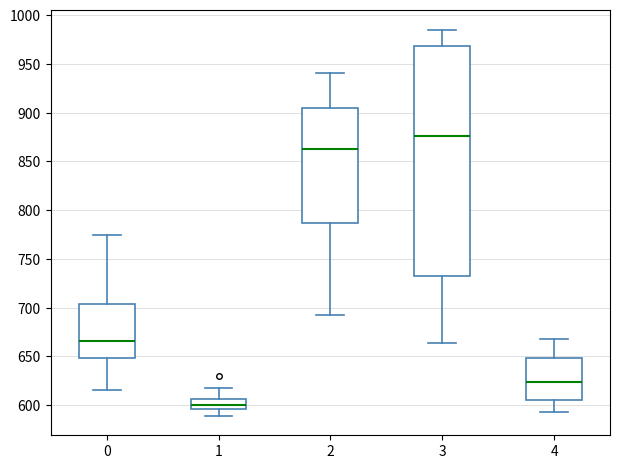

Where is the upper edge of the box at x = 1 on the y-axis? The values are not printed on the chart, so give them approximately, as read against the axis.

605